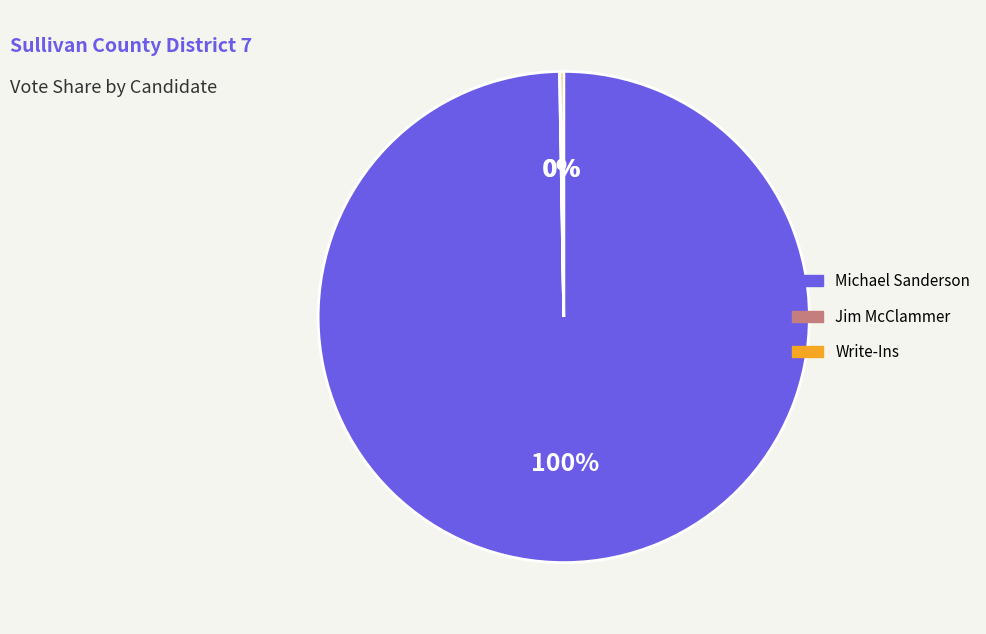

To the nearest percent, what is the difference between the largest and smallest slice percentages?

100%